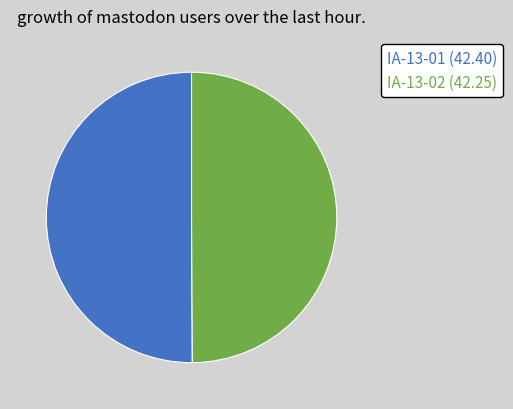

True or false: IA-13-02 (42.25) accounts for 50% of the total.

True